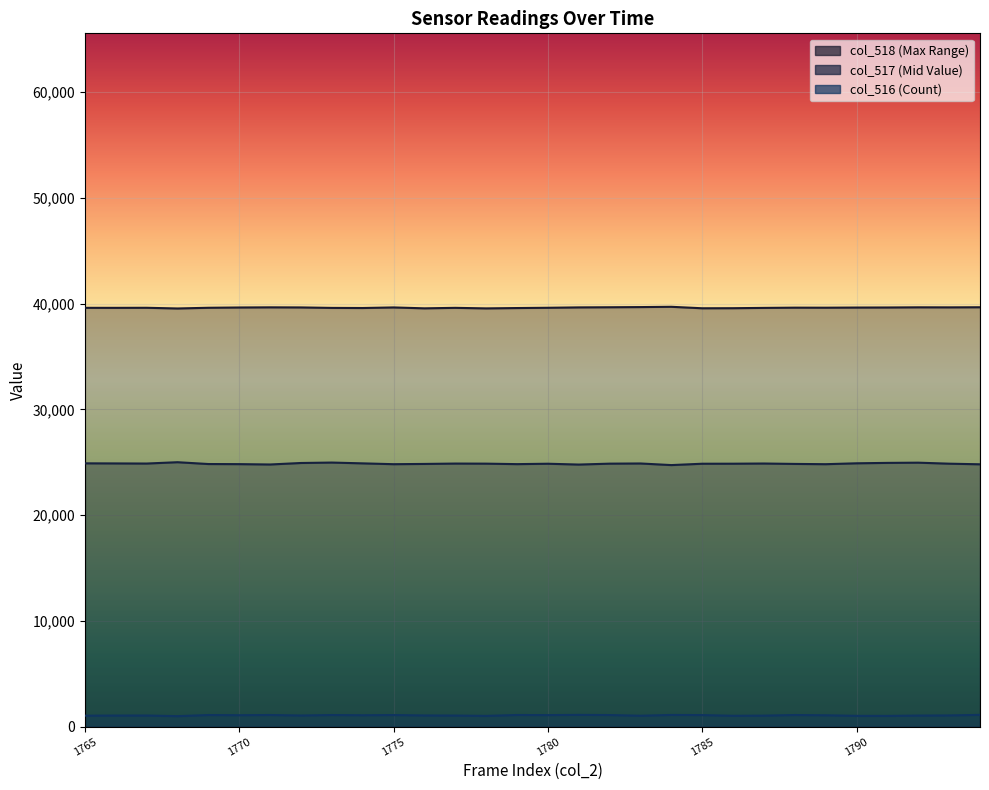

What are all the series names shown in the legend?

col_518, col_517, col_516